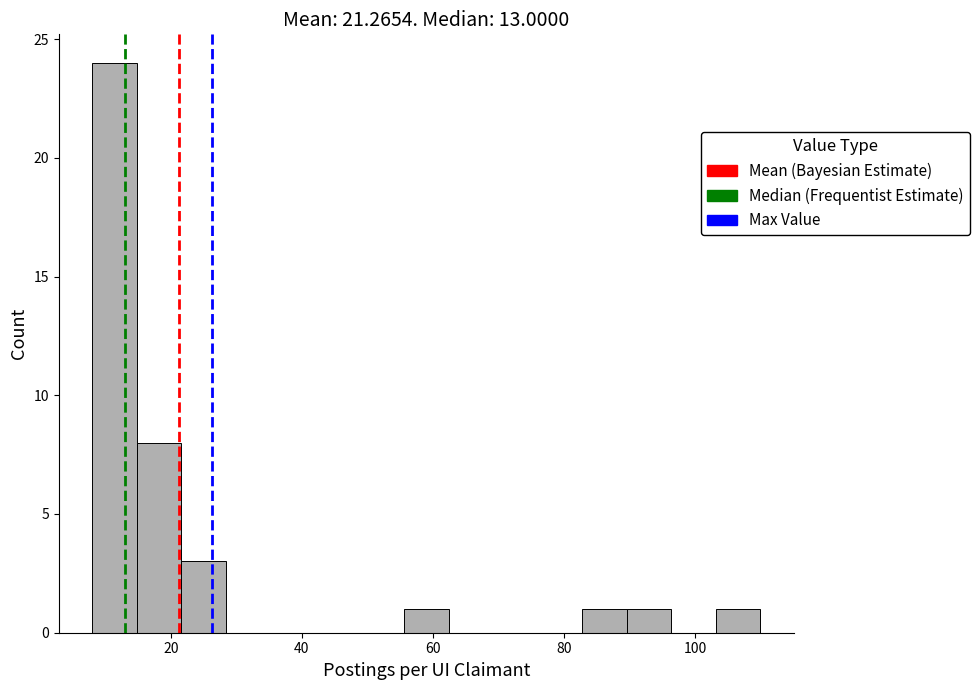

Around what value on the x-axis is the tallest bar? Give the approximate position of its centre, as read against the axis.

12